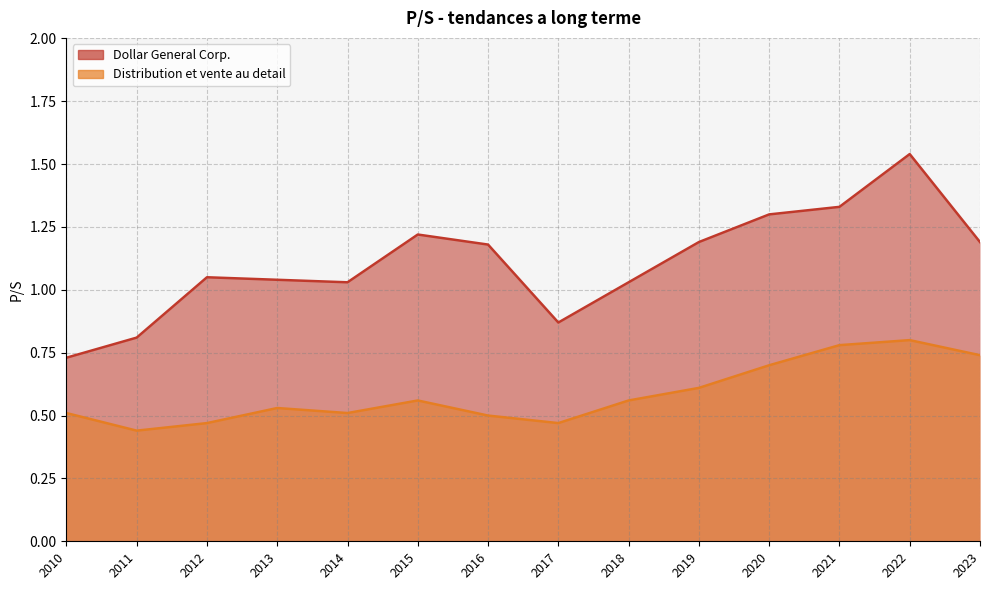

What is the spread (max minus min) of values at 2013?

0.5